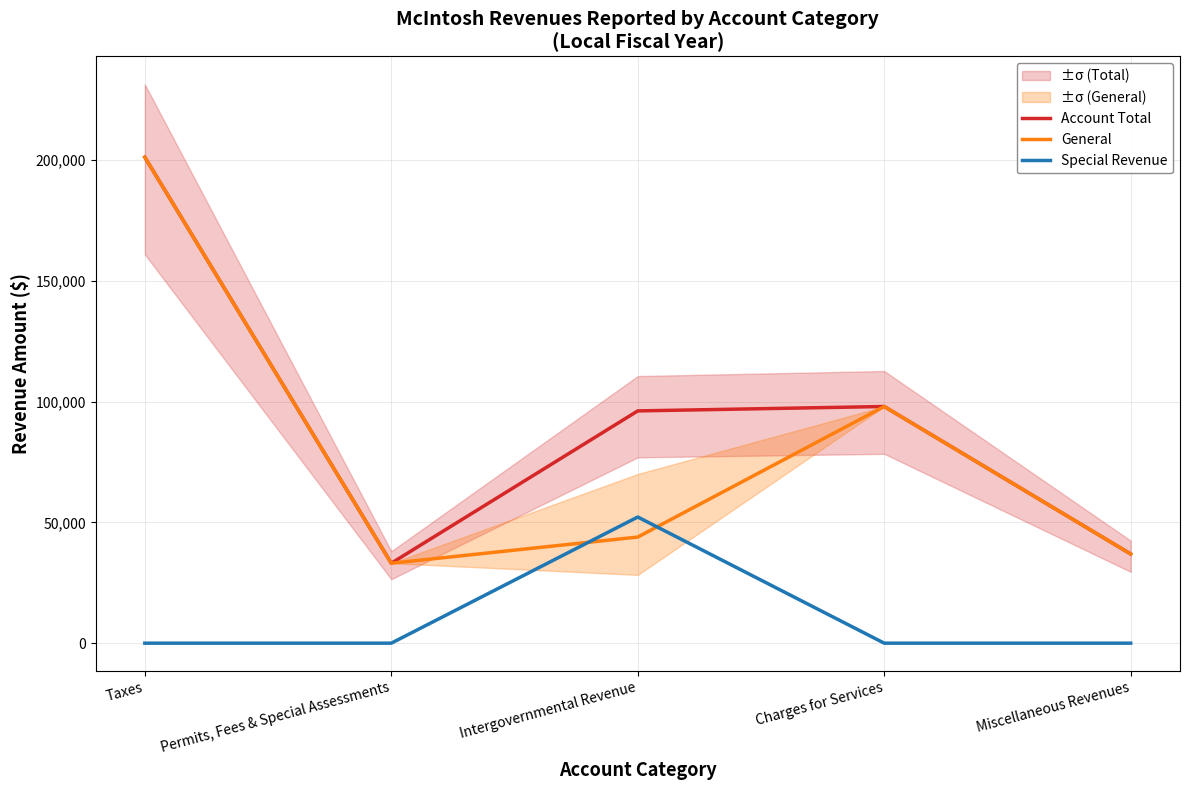

The value of Account Total at Miscellaneous Revenues is 36918. True or false?

True